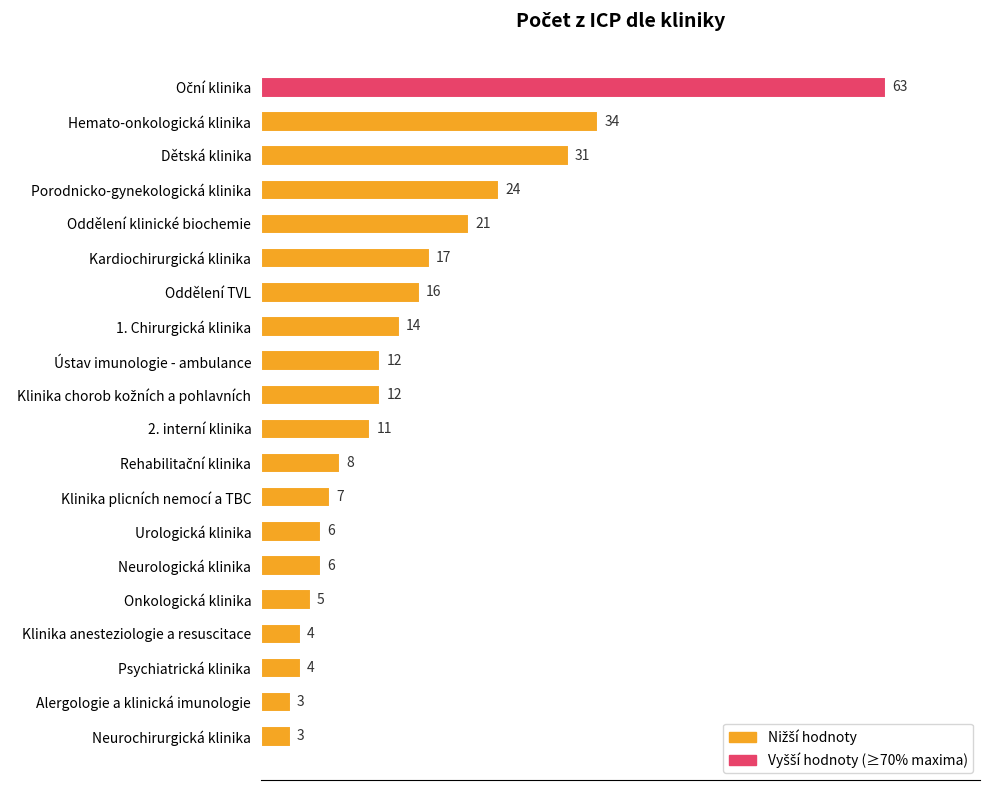

Where is the data nearest to the value 33?

Hemato-onkologická klinika